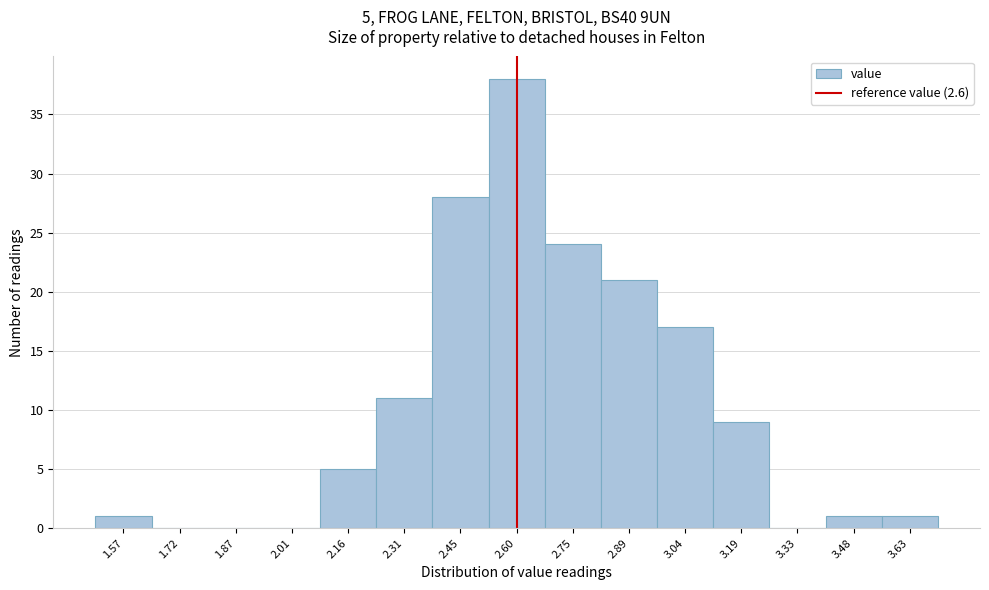

Which range on the x-axis has the tallest bar?

2.52 to 2.68